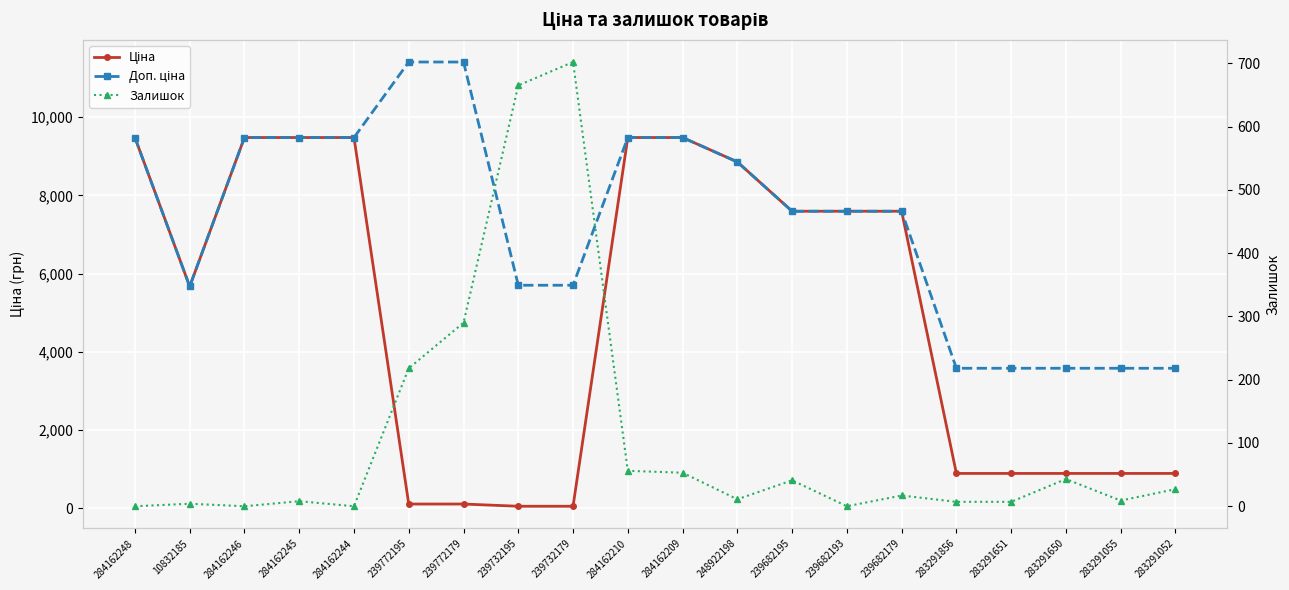

Rank the series at 239682193 from lowest to highest value.

Залишок, Ціна, Доп. ціна